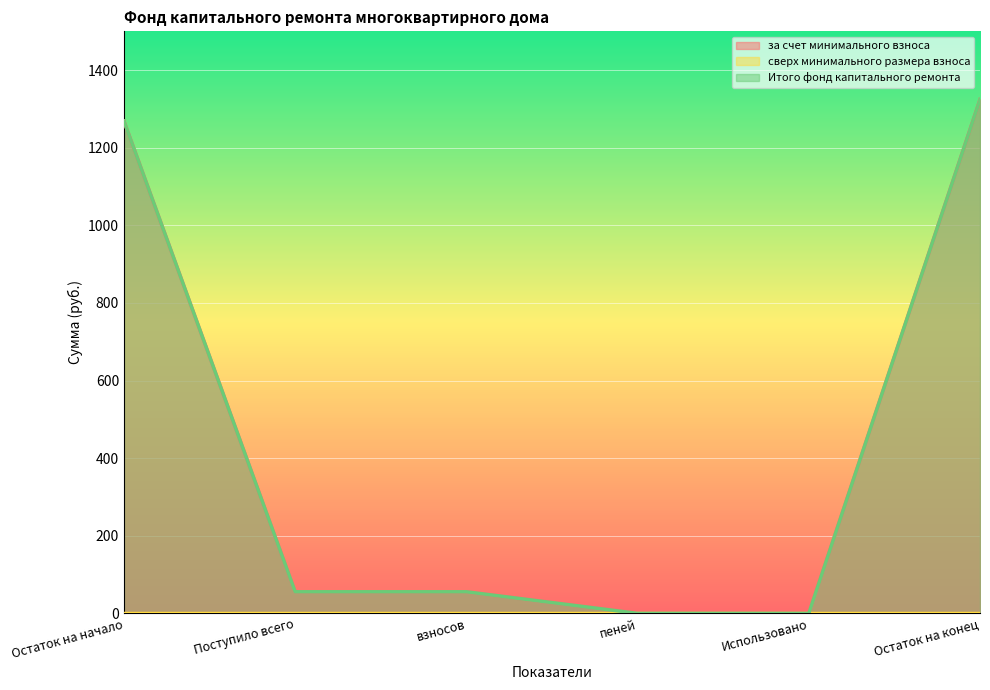

True or false: за счет минимального взноса and Итого фонд капитального ремонта cross at least once.

False